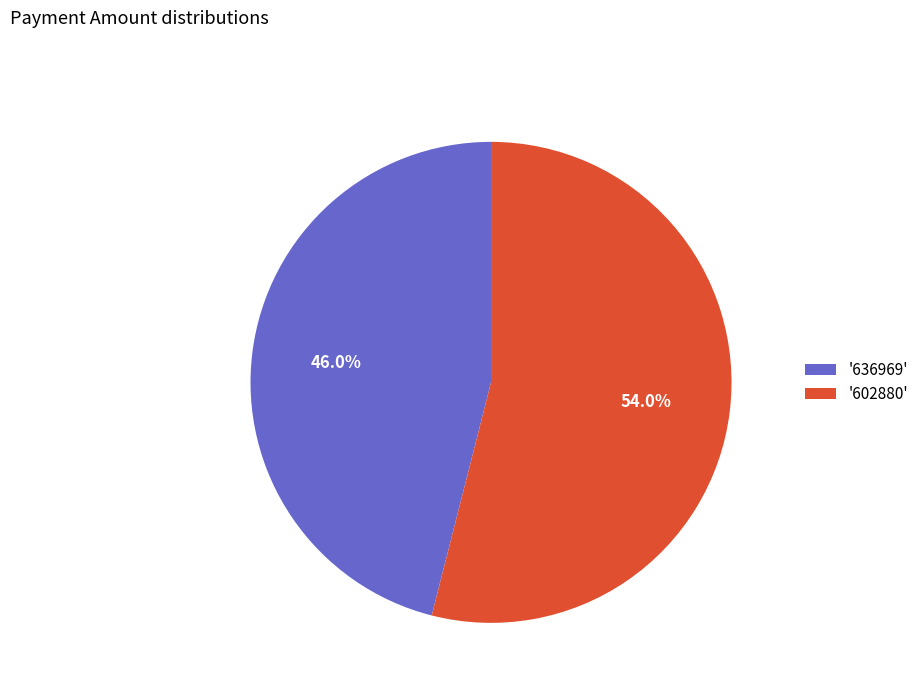

Which has a higher value, '636969' or '602880'?

'602880'